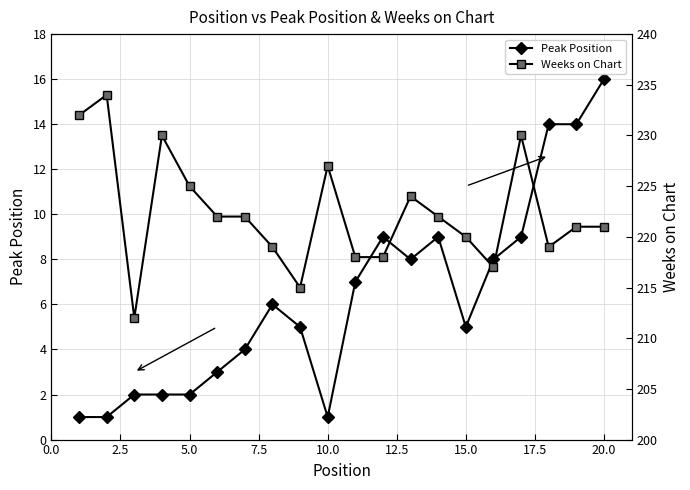

At which label does Peak Position reach its peak?

20.0